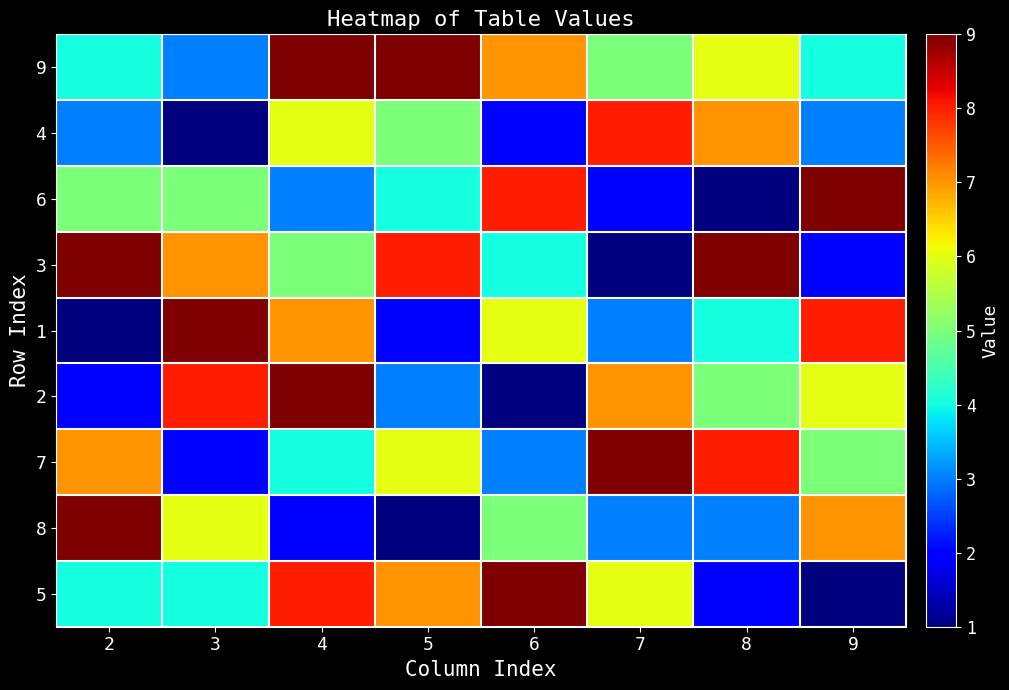

Reading left to right, list all the values displayed in this chart.

9: 2=4	3=3	4=9	5=9	6=7	7=5	8=6	9=4
4: 2=3	3=1	4=6	5=5	6=2	7=8	8=7	9=3
6: 2=5	3=5	4=3	5=4	6=8	7=2	8=1	9=9
3: 2=9	3=7	4=5	5=8	6=4	7=1	8=9	9=2
1: 2=1	3=9	4=7	5=2	6=6	7=3	8=4	9=8
2: 2=2	3=8	4=9	5=3	6=1	7=7	8=5	9=6
7: 2=7	3=2	4=4	5=6	6=3	7=9	8=8	9=5
8: 2=9	3=6	4=2	5=1	6=5	7=3	8=3	9=7
5: 2=4	3=4	4=8	5=7	6=9	7=6	8=2	9=1